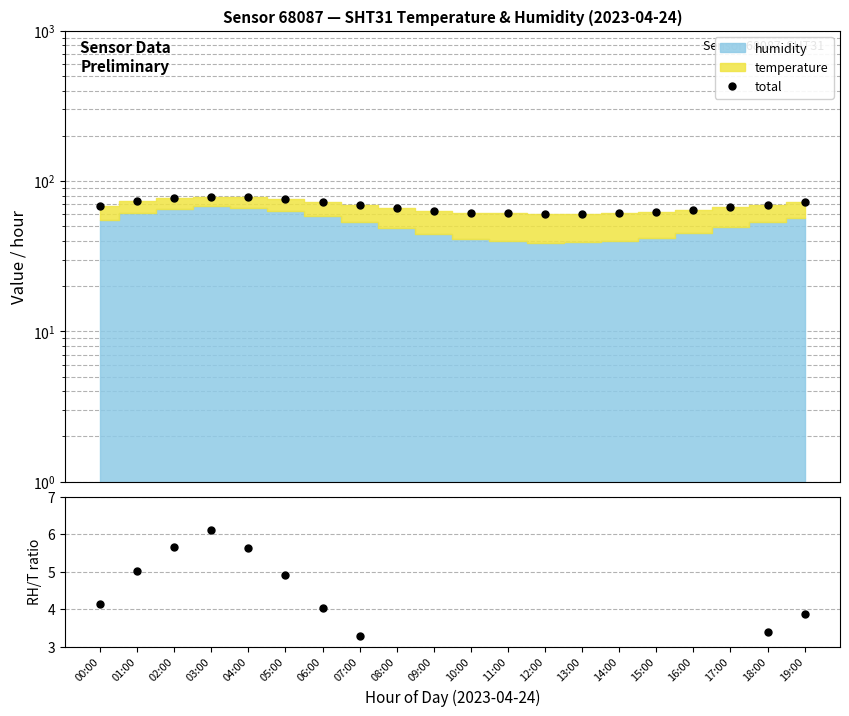

How many data points in total are less than 68?

10